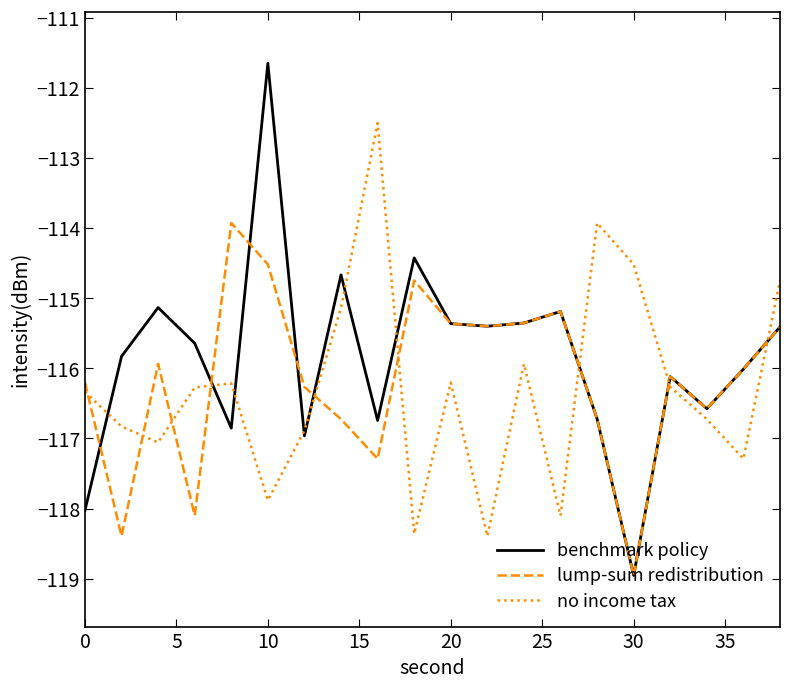

How many times do benchmark policy and no income tax cross each other?

10